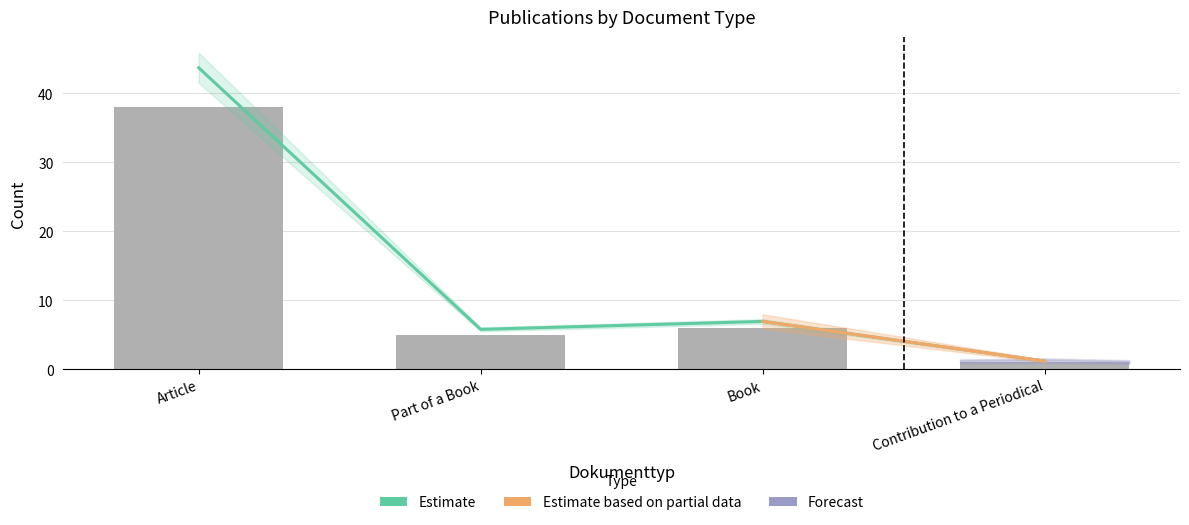

Are the bars grouped side by side (vs. stacked)?

No